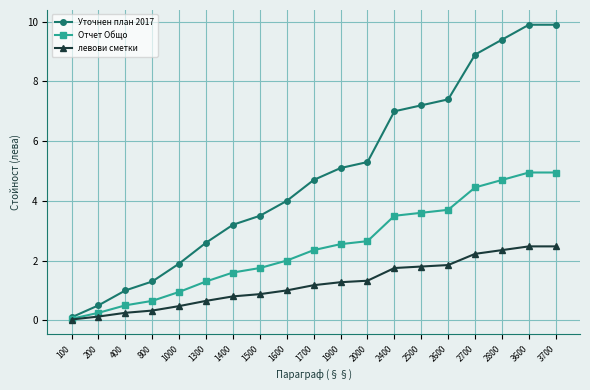

The Уточнен план 2017 series shows 7.2 at 2500. True or false?

True